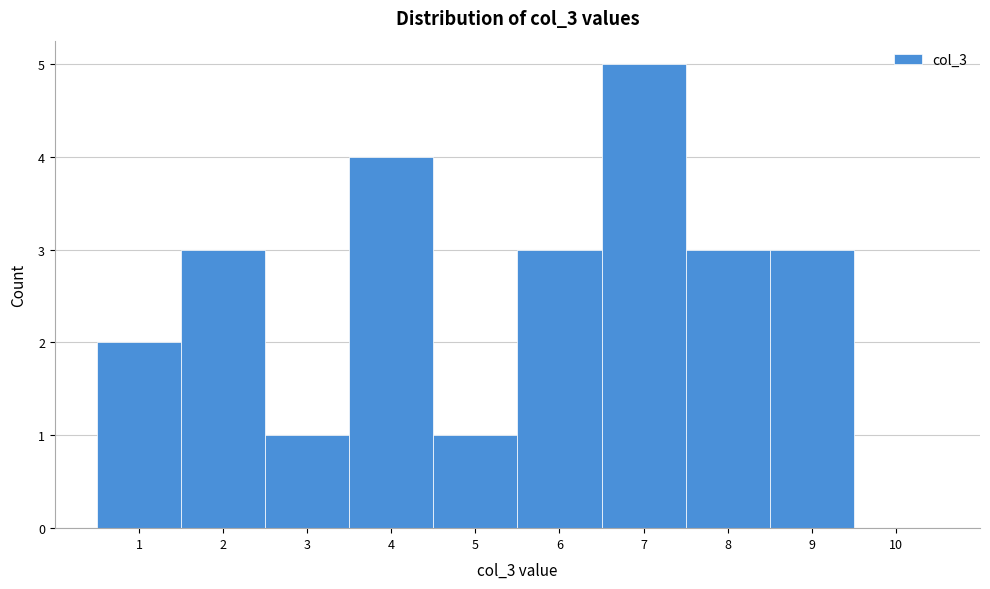

Over which range of the x-axis is the bar tallest?

6.5 to 7.5